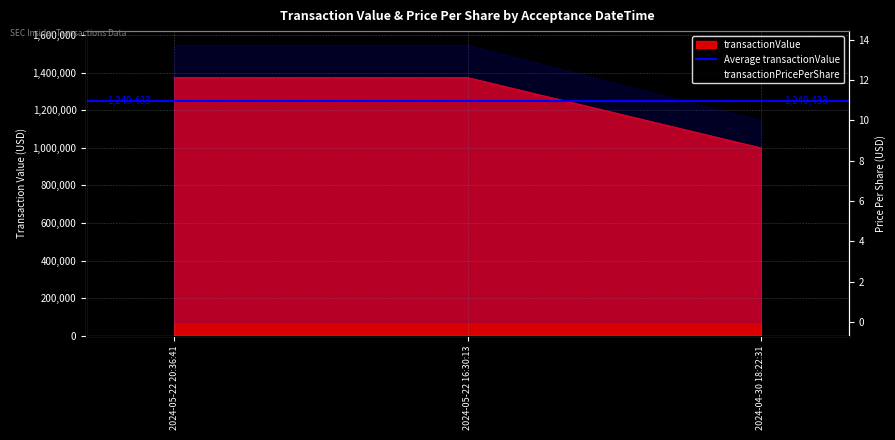

Is it true that transactionValue equals 1708808.2 at 2024-04-30 18:22:31?

False